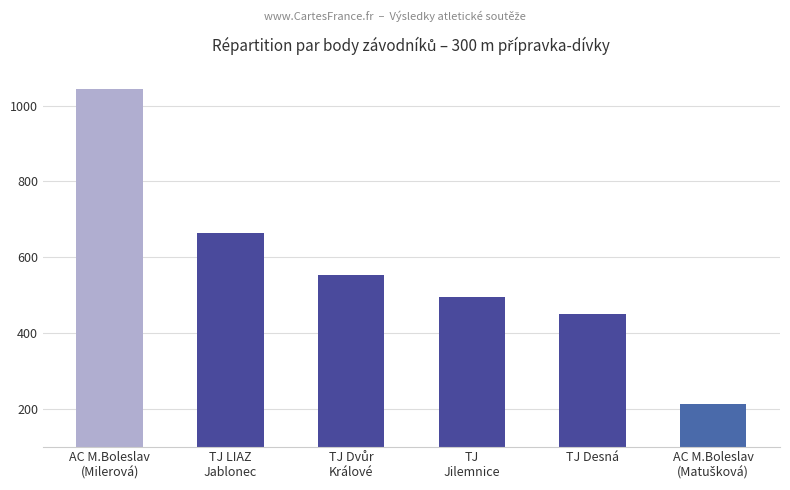

Reading left to right, extract all data points from this chart.

1043	664	554	495	451	213